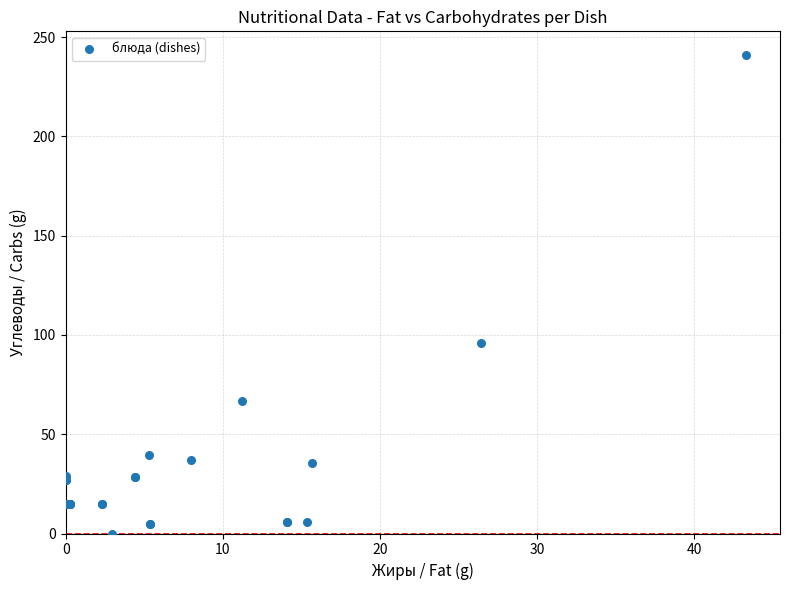

What Y value in the scatter plot is closest to 120?

95.7